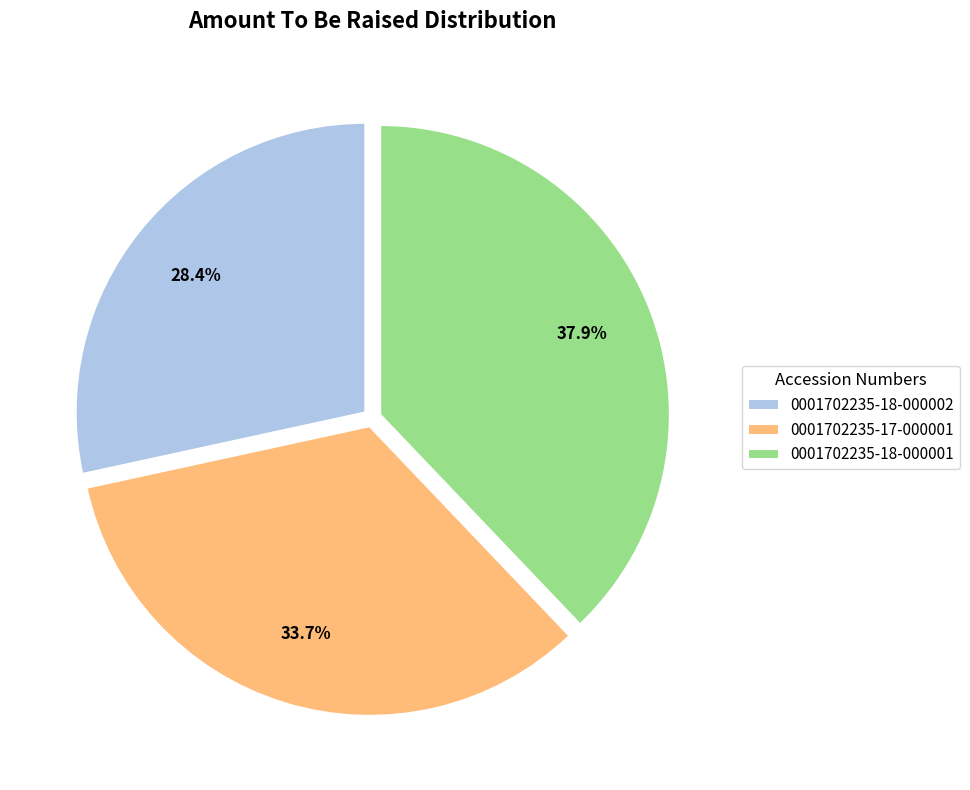

To the nearest percent, what is the difference between the 0001702235-18-000001 and 0001702235-17-000001 slice percentages?

4%